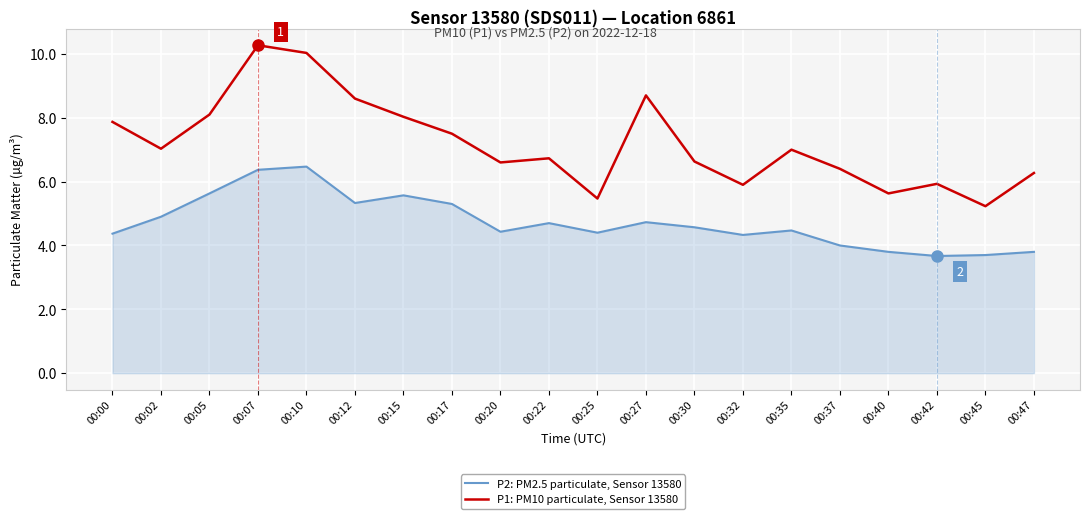

What is the greatest value displayed?

10.3